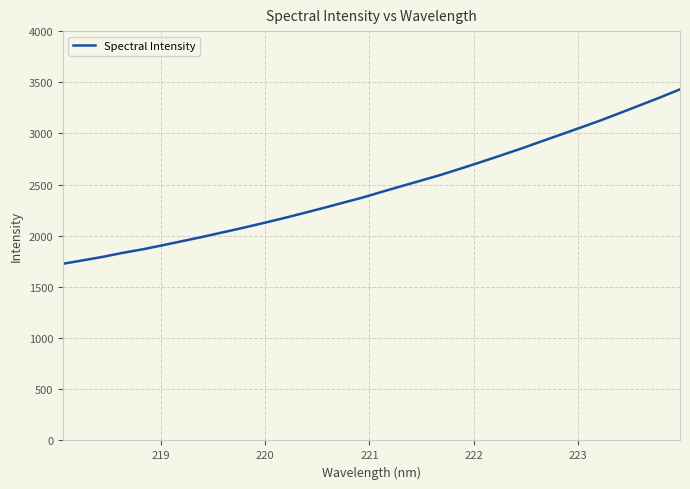

What is the greatest value displayed?

3431.2